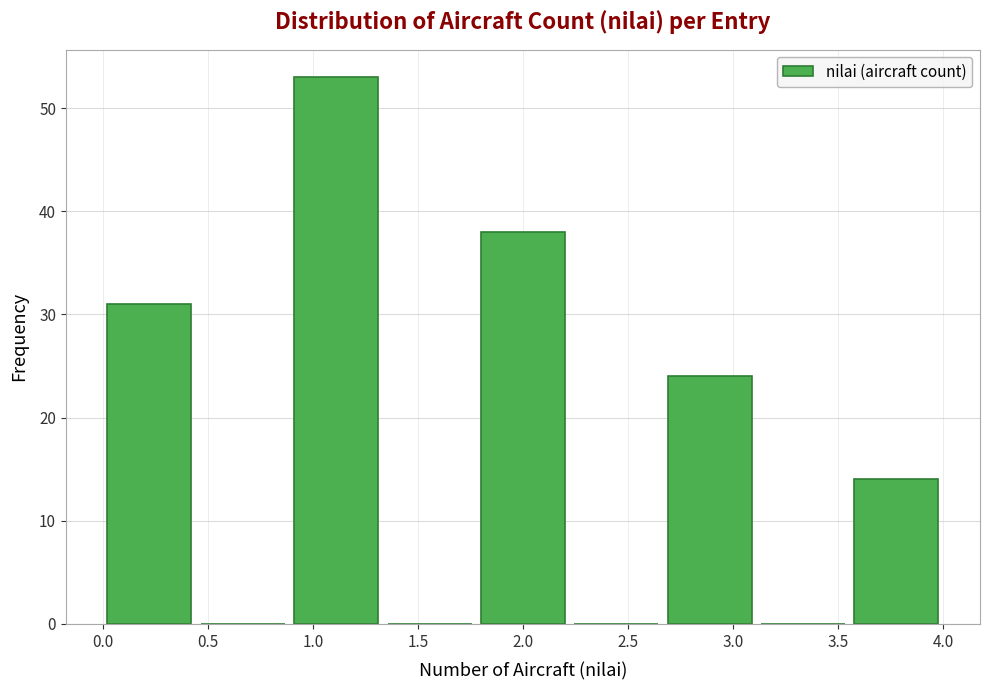

Which range on the x-axis has the tallest bar?

0.90 to 1.35